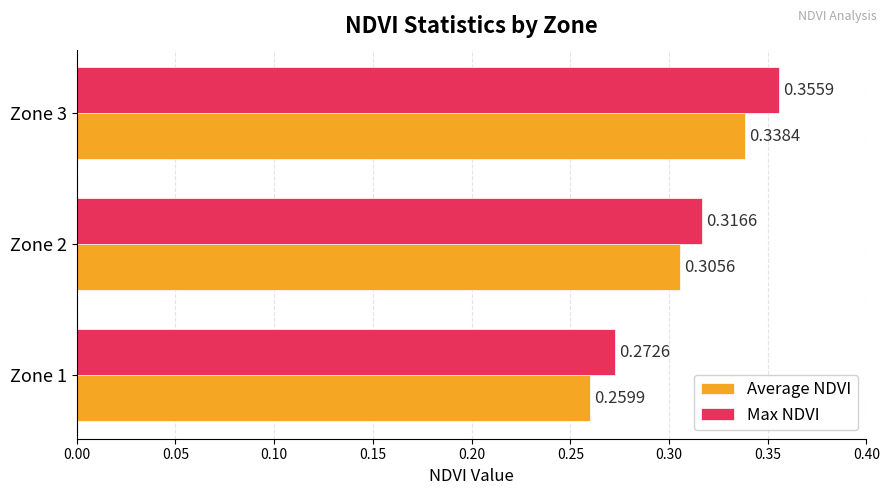

Which series has the largest total across all categories?

Max NDVI